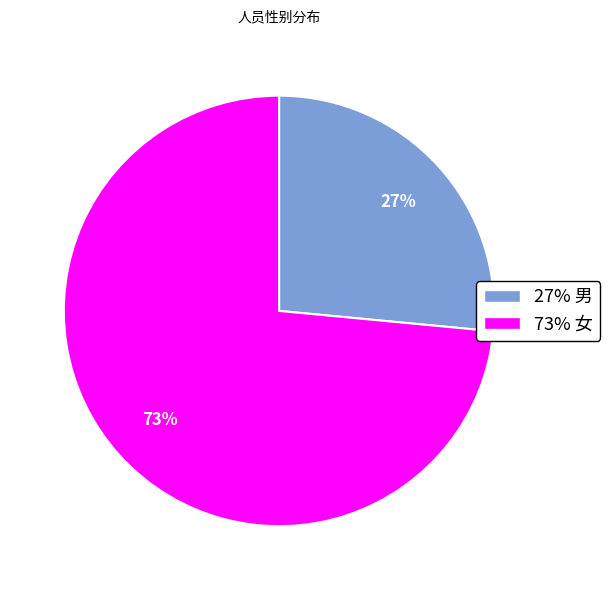

How many slices are in this pie chart?

2